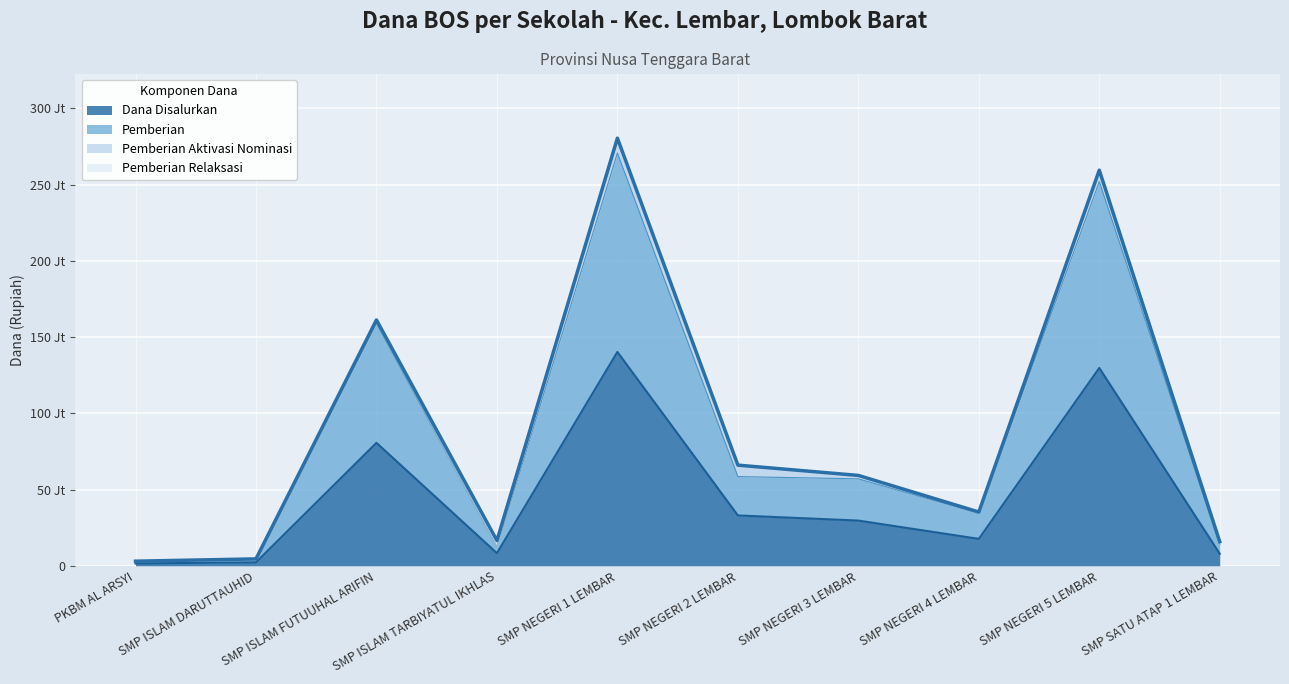

What is the average value of the Pemberian series?

86550000